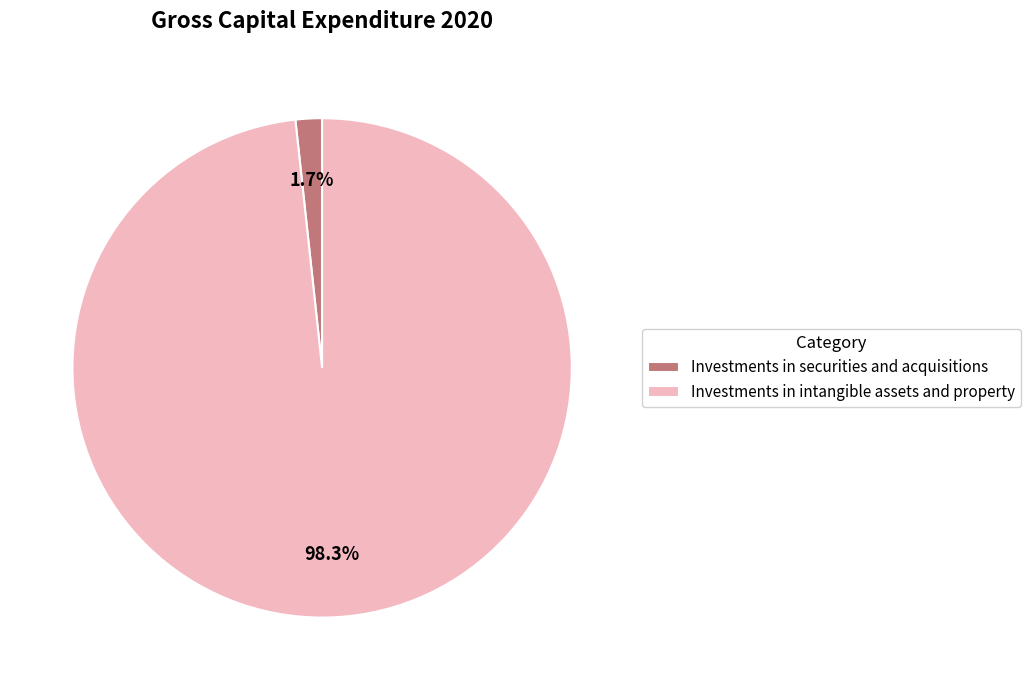

To the nearest percent, what is the average slice percentage?

50%